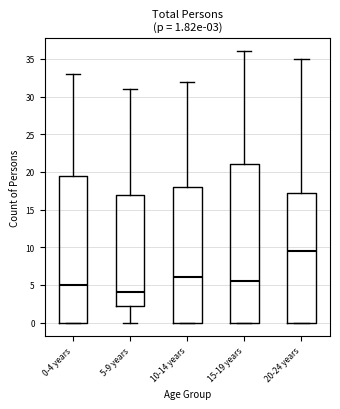

Which box's median line is the highest?

20-24 years